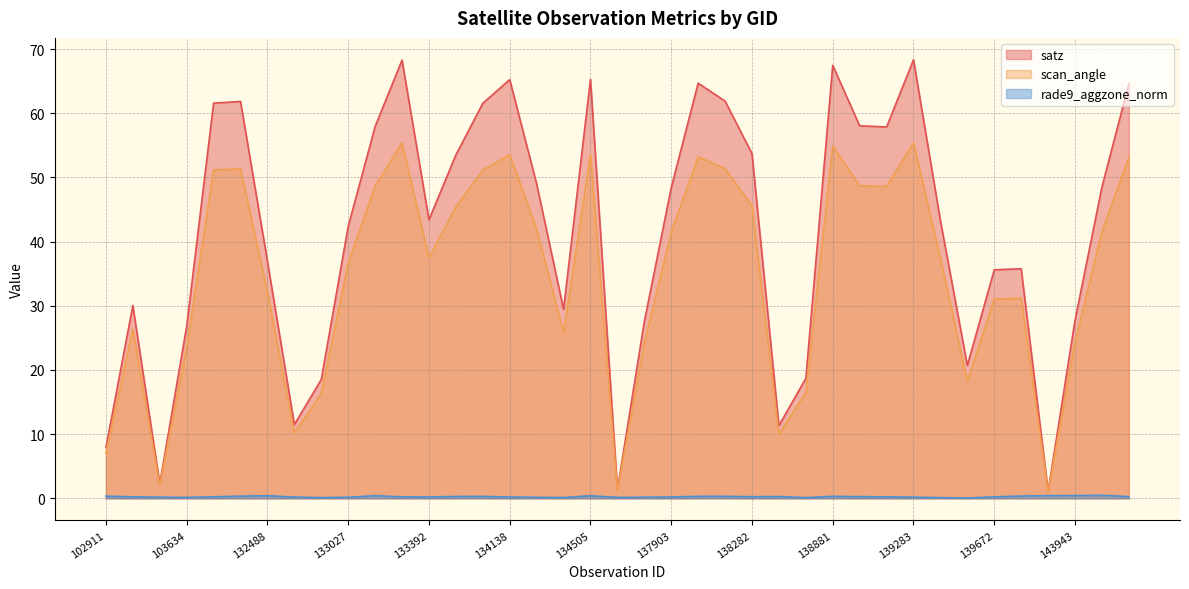

Does the chart have visible grid lines?

Yes